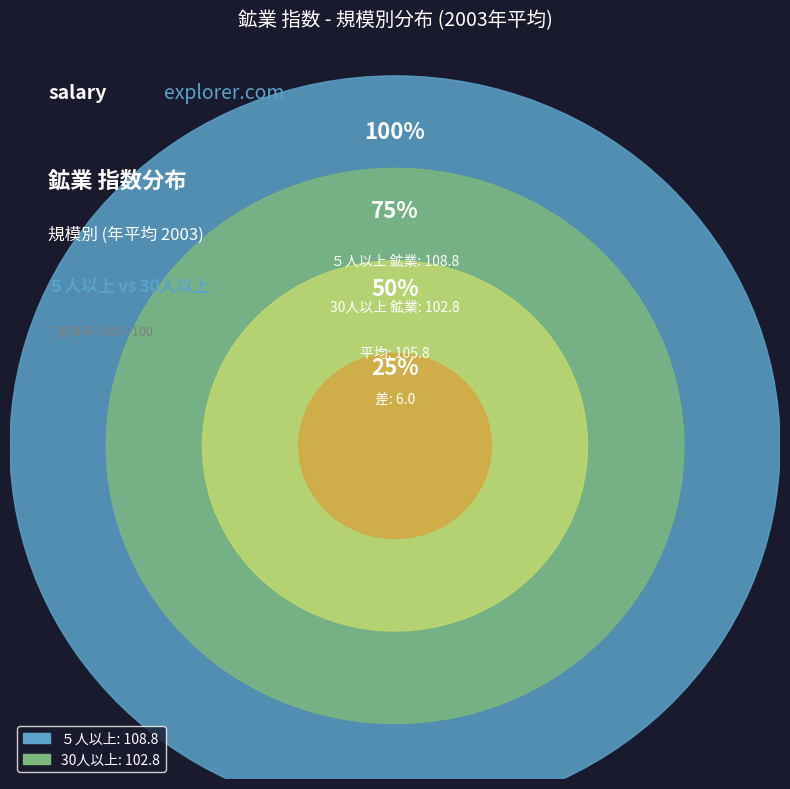

Between 30人以上 and ５人以上, which is larger?

５人以上